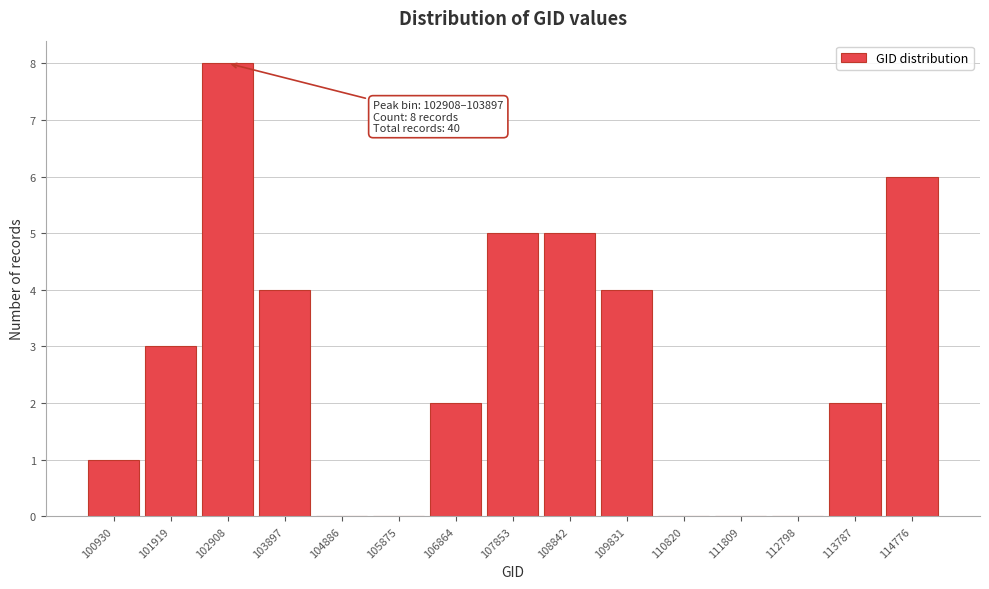

Reading left to right, what are all the values shown in this chart?

100930=1	101919=3	102908=8	103897=4	104886=0	105875=0	106864=2	107853=5	108842=5	109831=4	110820=0	111809=0	112798=0	113787=2	114776=6